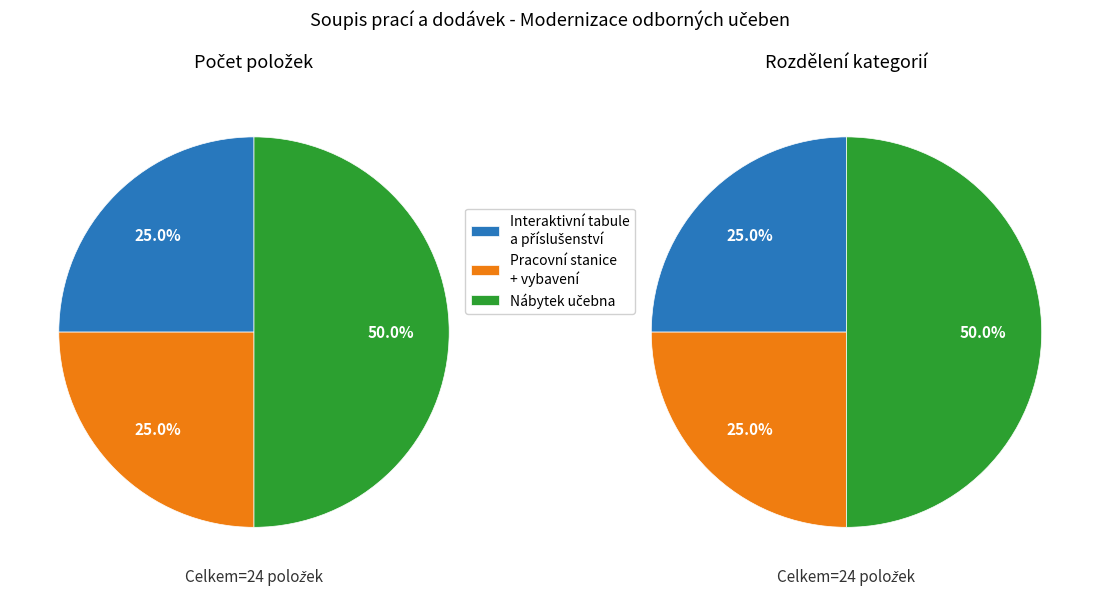

Between Interaktivní tabule a příslušenství and Nábytek učebna, which is larger?

Nábytek učebna